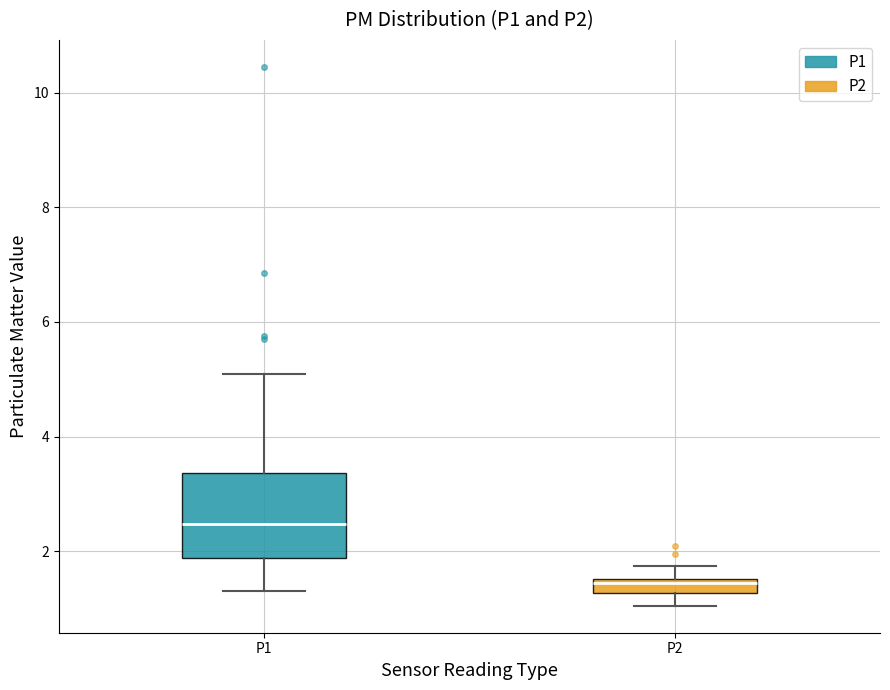

Where does the median line of the box for P1 sit on the y-axis? The values are not printed on the chart, so give them approximately, as read against the axis.

2.4